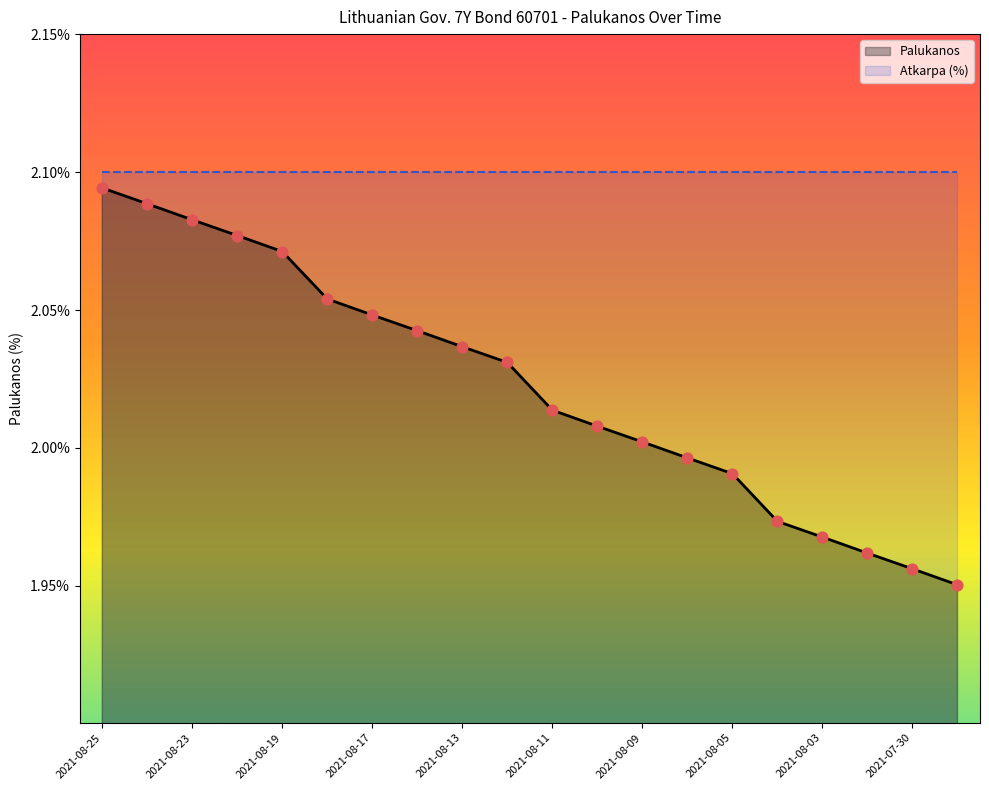

Approximately how many times larger is the value at 2021-08-05 compared to 2021-08-12?

1.0